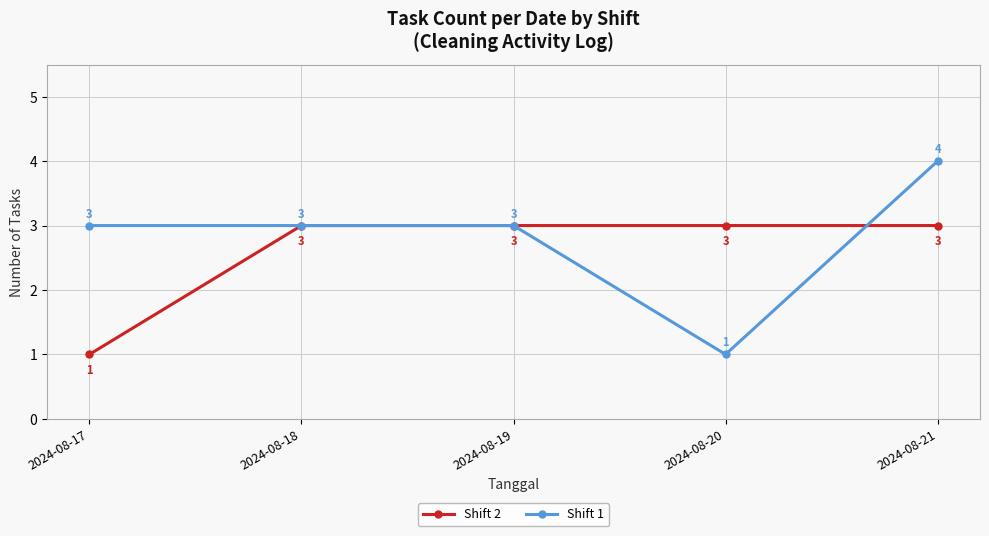

Which series has the largest total across all categories?

Shift 1